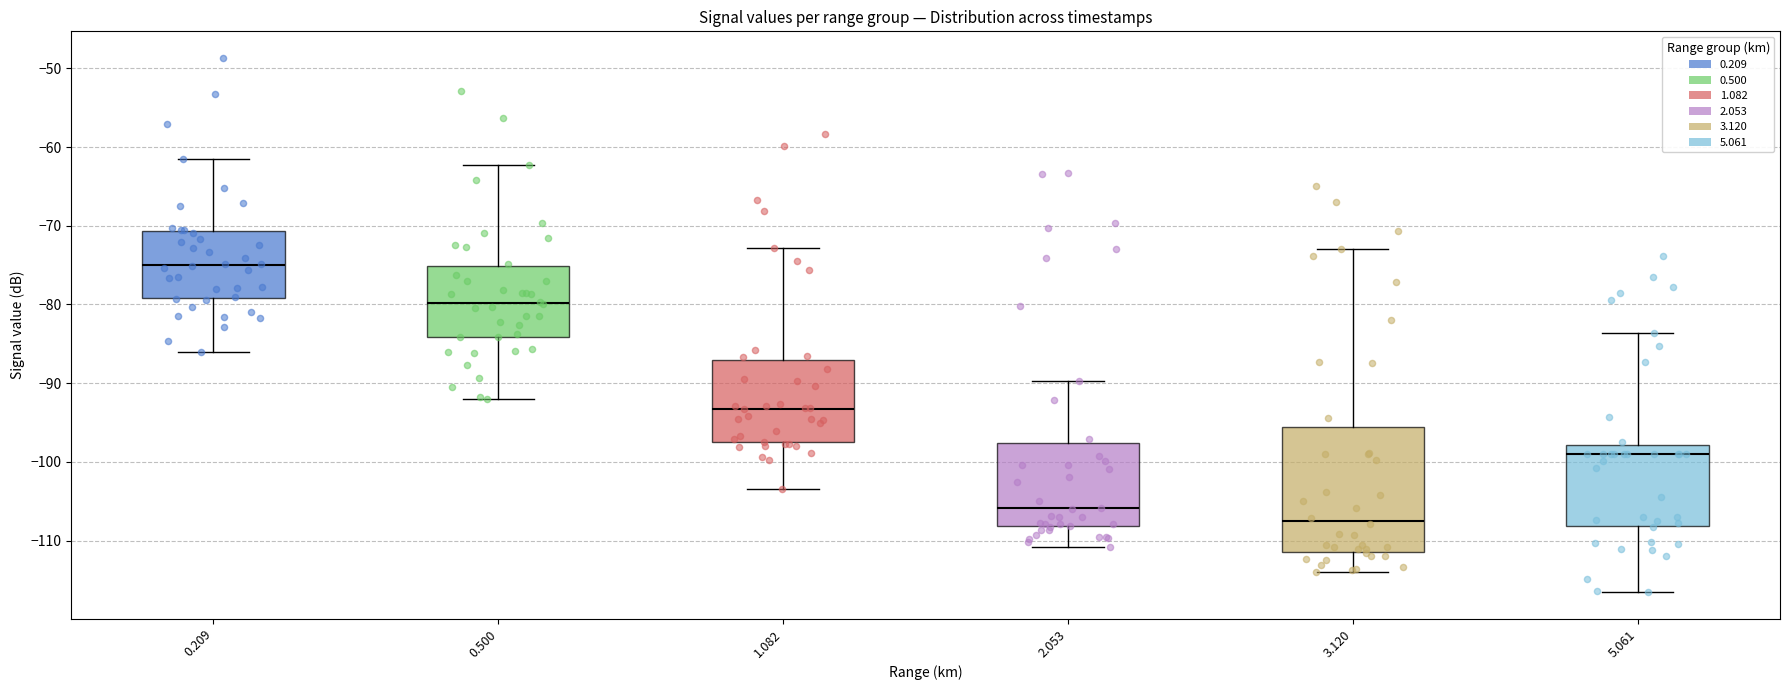

Reading left to right, read every box against the y-axis: the position of its median line, the range the box covers, and the ends of its whiskers. The values are not printed on the chart, so give them approximately, as read against the axis.

0.209: median -75, box -79 to -71, whiskers -86 to -61
0.500: median -80, box -84 to -75, whiskers -92 to -62
1.082: median -93, box -97 to -87, whiskers -103 to -73
2.053: median -106, box -108 to -98, whiskers -111 to -90
3.120: median -107, box -111 to -95, whiskers -114 to -73
5.061: median -99, box -108 to -98, whiskers -116 to -84